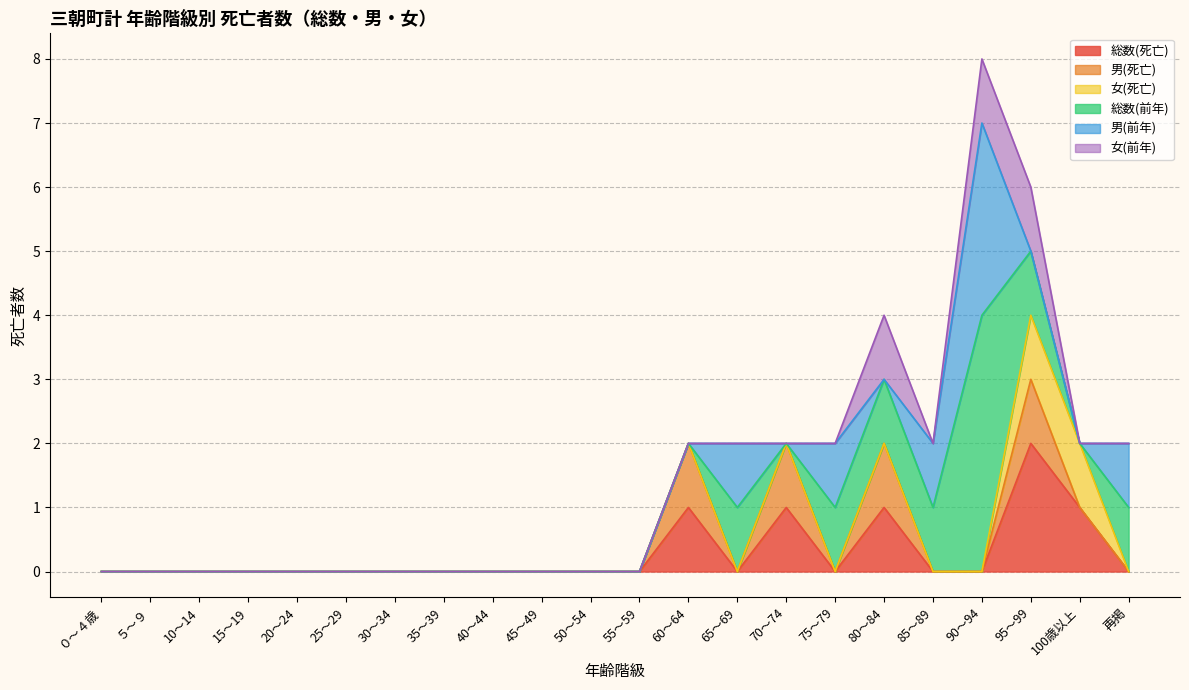

Reading right to left, list all the values displayed in this chart.

総数(死亡): 再掲=0	100歳以上=1	95～99=2	90～94=0	85～89=0	80～84=1	75～79=0	70～74=1	65～69=0	60～64=1	55～59=0	50～54=0	45～49=0	40～44=0	35～39=0	30～34=0	25～29=0	20～24=0	15～19=0	10～14=0	５～９=0	０～４歳=0
男(死亡): 再掲=0	100歳以上=0	95～99=1	90～94=0	85～89=0	80～84=1	75～79=0	70～74=1	65～69=0	60～64=1	55～59=0	50～54=0	45～49=0	40～44=0	35～39=0	30～34=0	25～29=0	20～24=0	15～19=0	10～14=0	５～９=0	０～４歳=0
女(死亡): 再掲=0	100歳以上=1	95～99=1	90～94=0	85～89=0	80～84=0	75～79=0	70～74=0	65～69=0	60～64=0	55～59=0	50～54=0	45～49=0	40～44=0	35～39=0	30～34=0	25～29=0	20～24=0	15～19=0	10～14=0	５～９=0	０～４歳=0
総数(前年): 再掲=1	100歳以上=0	95～99=1	90～94=4	85～89=1	80～84=1	75～79=1	70～74=0	65～69=1	60～64=0	55～59=0	50～54=0	45～49=0	40～44=0	35～39=0	30～34=0	25～29=0	20～24=0	15～19=0	10～14=0	５～９=0	０～４歳=0
男(前年): 再掲=1	100歳以上=0	95～99=0	90～94=3	85～89=1	80～84=0	75～79=1	70～74=0	65～69=1	60～64=0	55～59=0	50～54=0	45～49=0	40～44=0	35～39=0	30～34=0	25～29=0	20～24=0	15～19=0	10～14=0	５～９=0	０～４歳=0
女(前年): 再掲=0	100歳以上=0	95～99=1	90～94=1	85～89=0	80～84=1	75～79=0	70～74=0	65～69=0	60～64=0	55～59=0	50～54=0	45～49=0	40～44=0	35～39=0	30～34=0	25～29=0	20～24=0	15～19=0	10～14=0	５～９=0	０～４歳=0